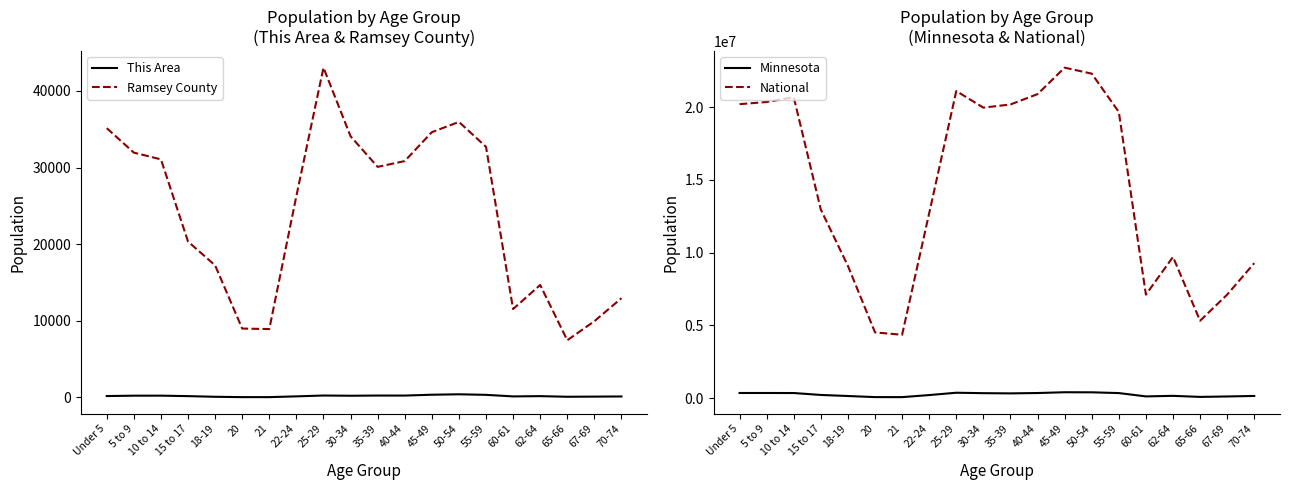

Does the chart have visible grid lines?

No